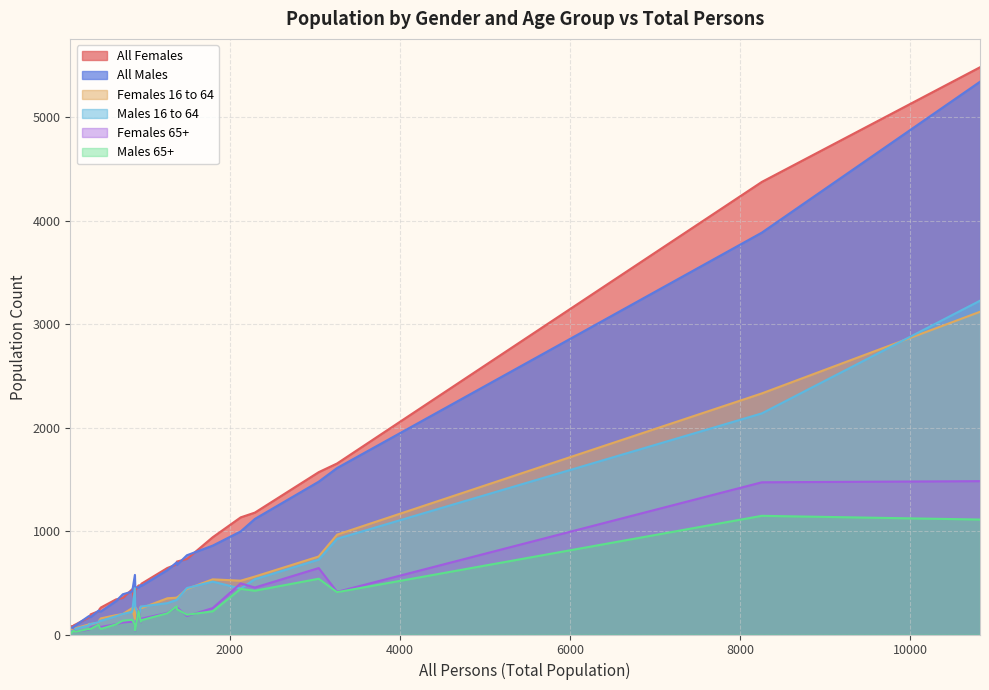

The Males 16 to 64 series shows 925 at 3262. True or false?

True